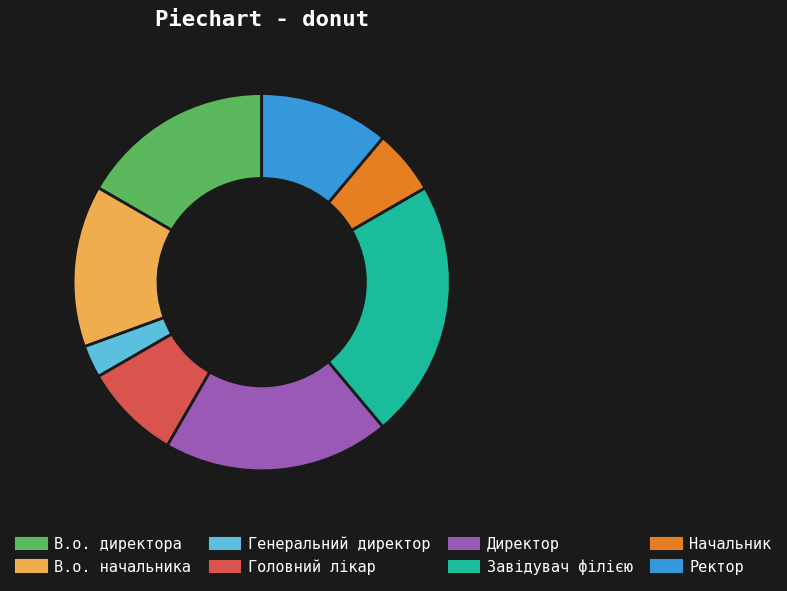

How many slices are in this pie chart?

8